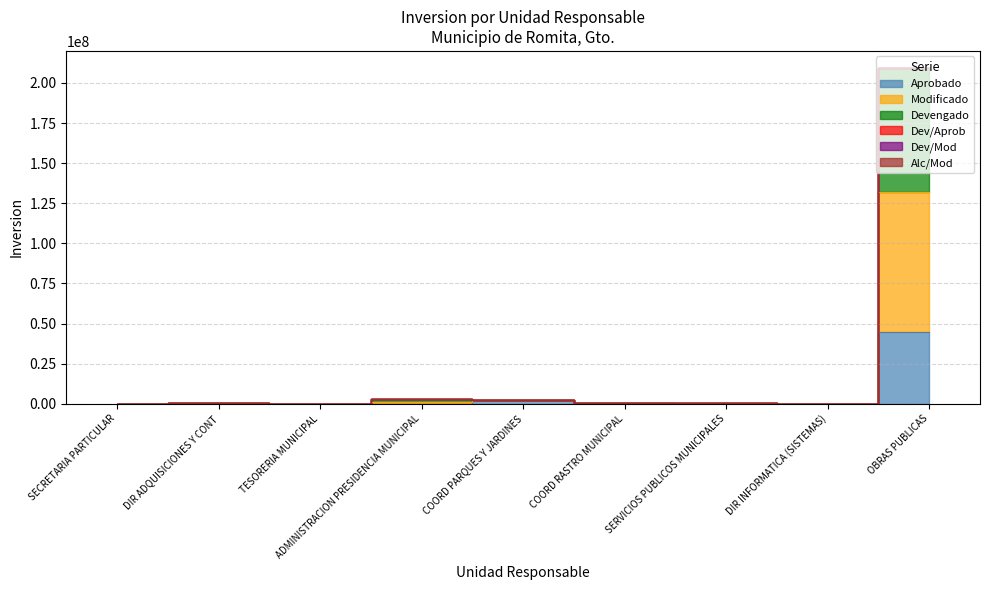

How many categories are shown in the chart?

9